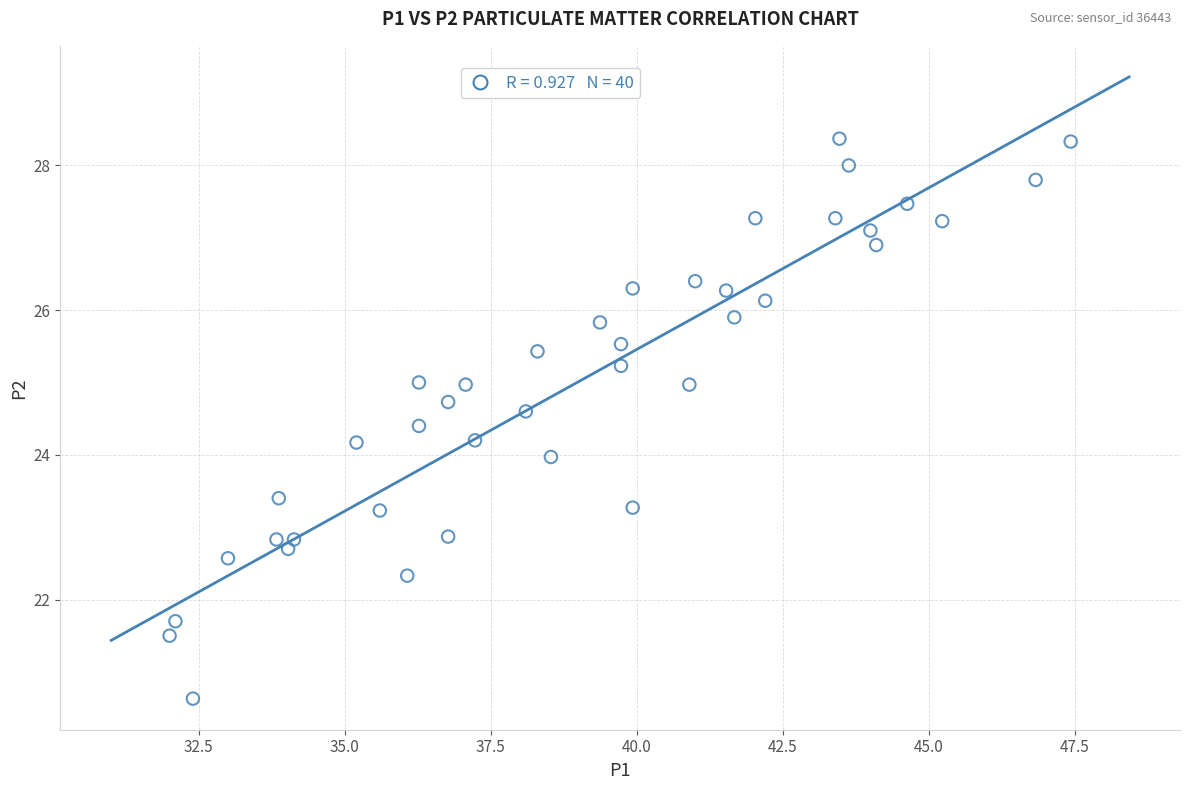

What is the range of Y values (max minus min)?

7.7